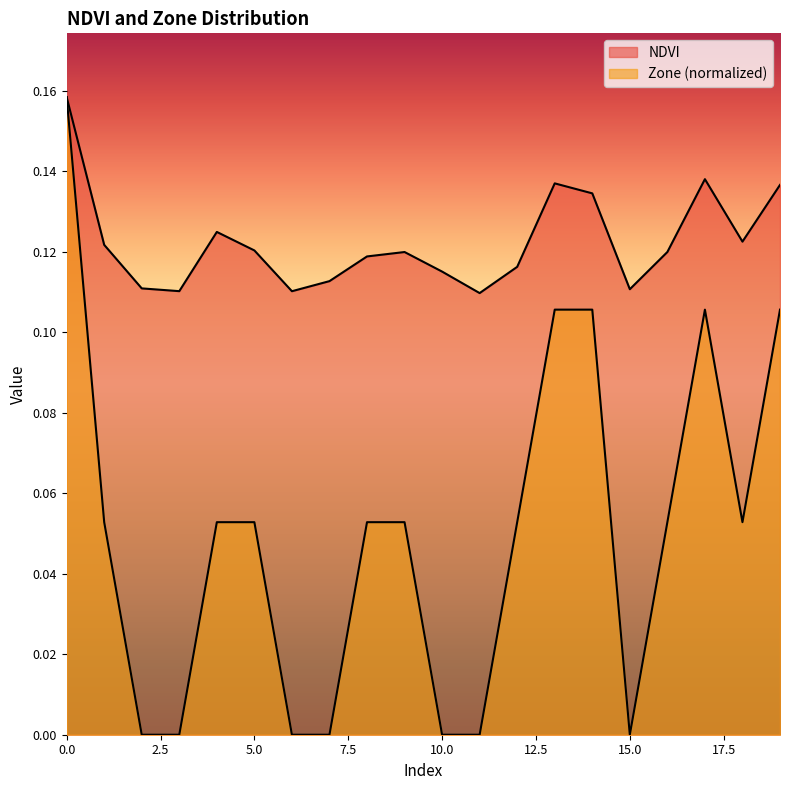

How many interior local peaks does the Zone series have?

1